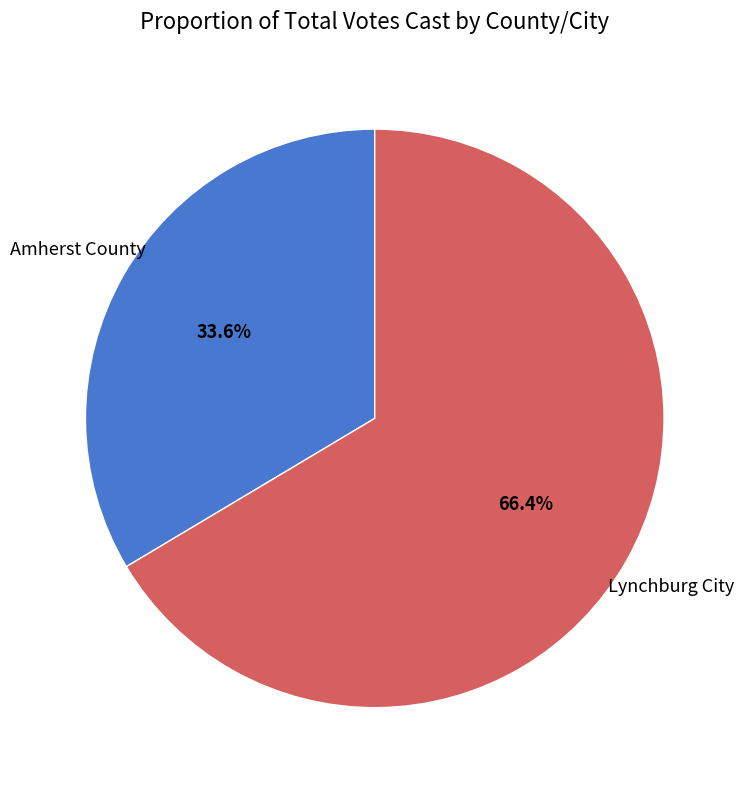

Is there a majority slice in this chart?

Yes